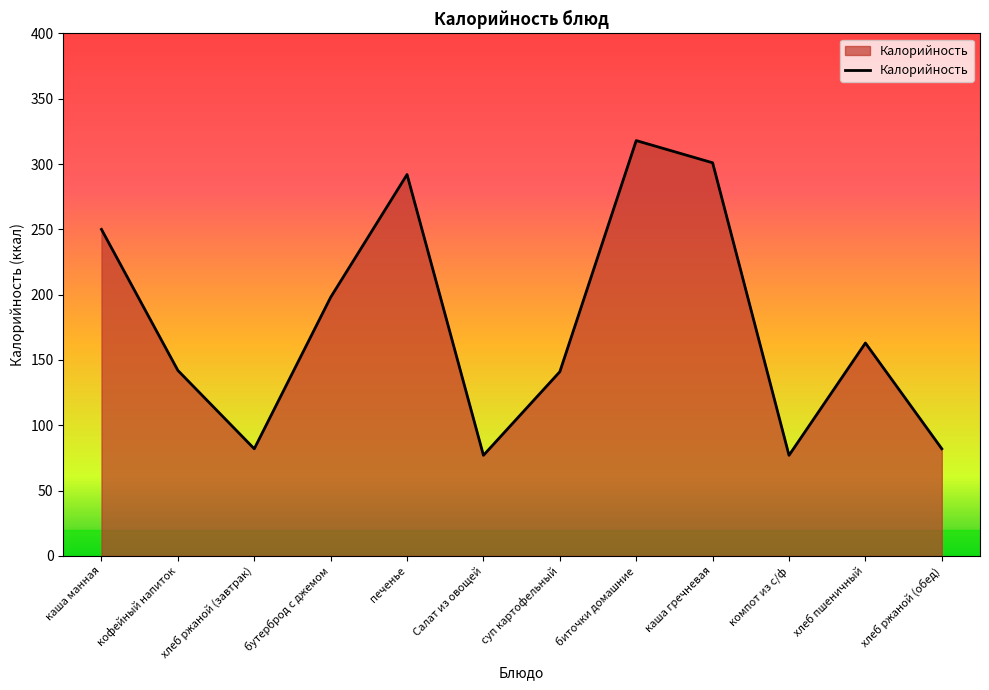

Where is the first local maximum?

печенье